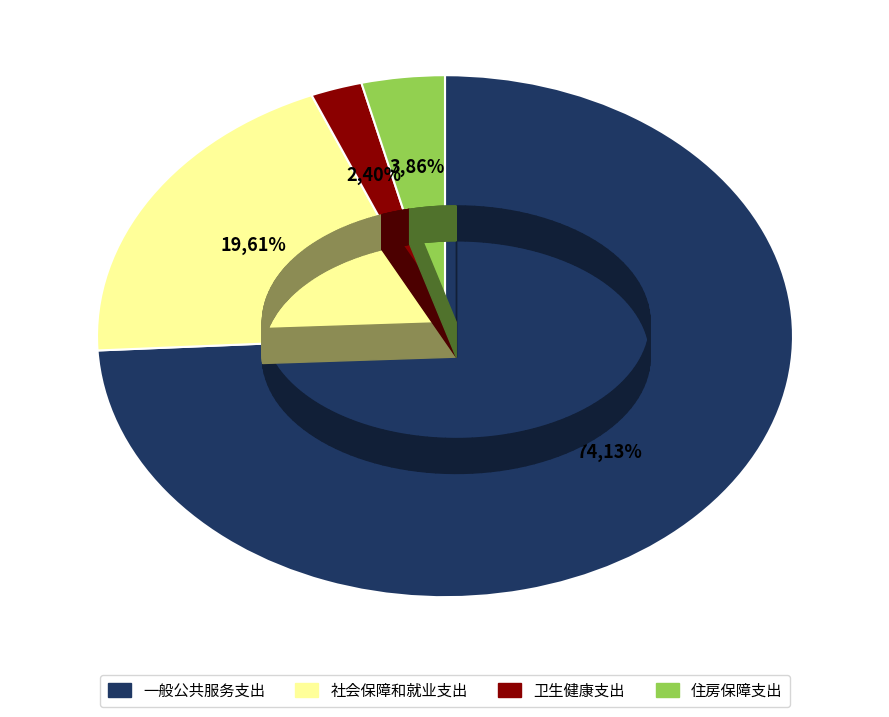

Do 卫生健康支出 and 住房保障支出 together represent more than half of the pie?

No